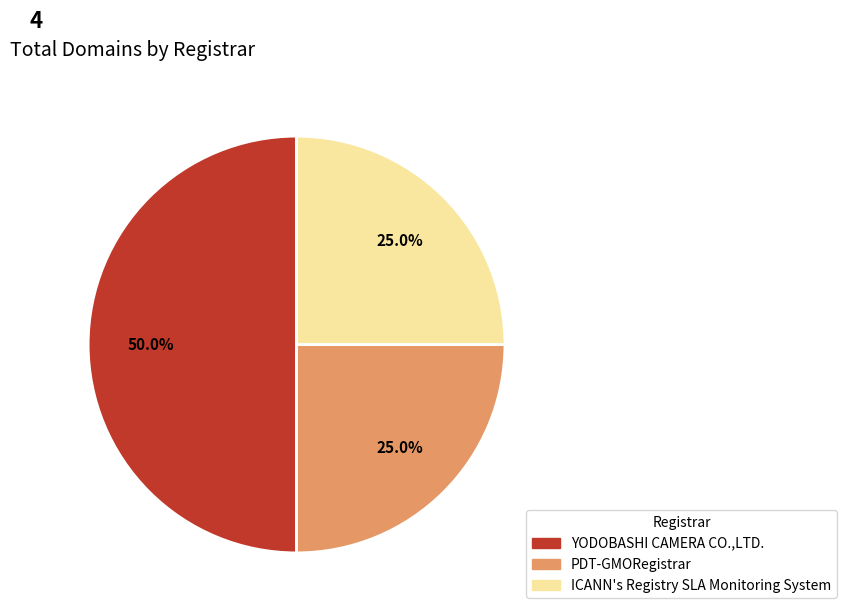

What percentage is the PDT-GMORegistrar slice, to the nearest percent?

25%